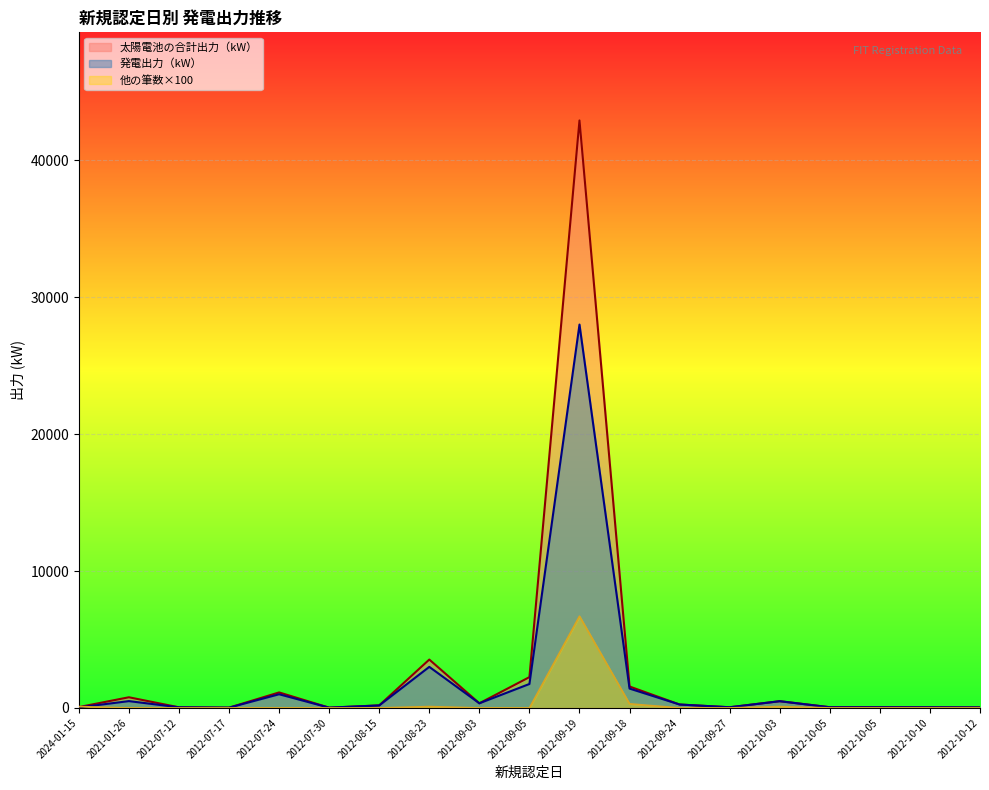

List the series in order of their overall mean, lowest first.

他の筆数×100, 発電出力（kW）, 太陽電池の合計出力（kW）